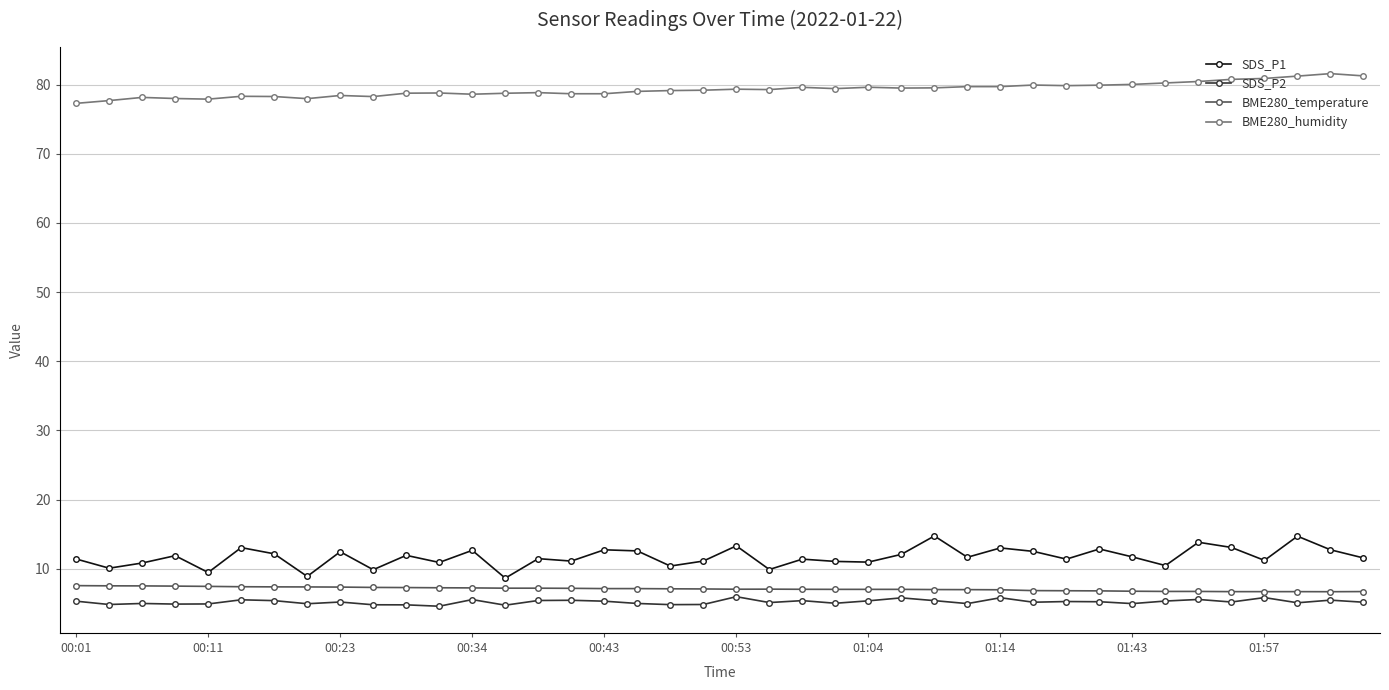

Which series has the largest total across all categories?

BME280_humidity